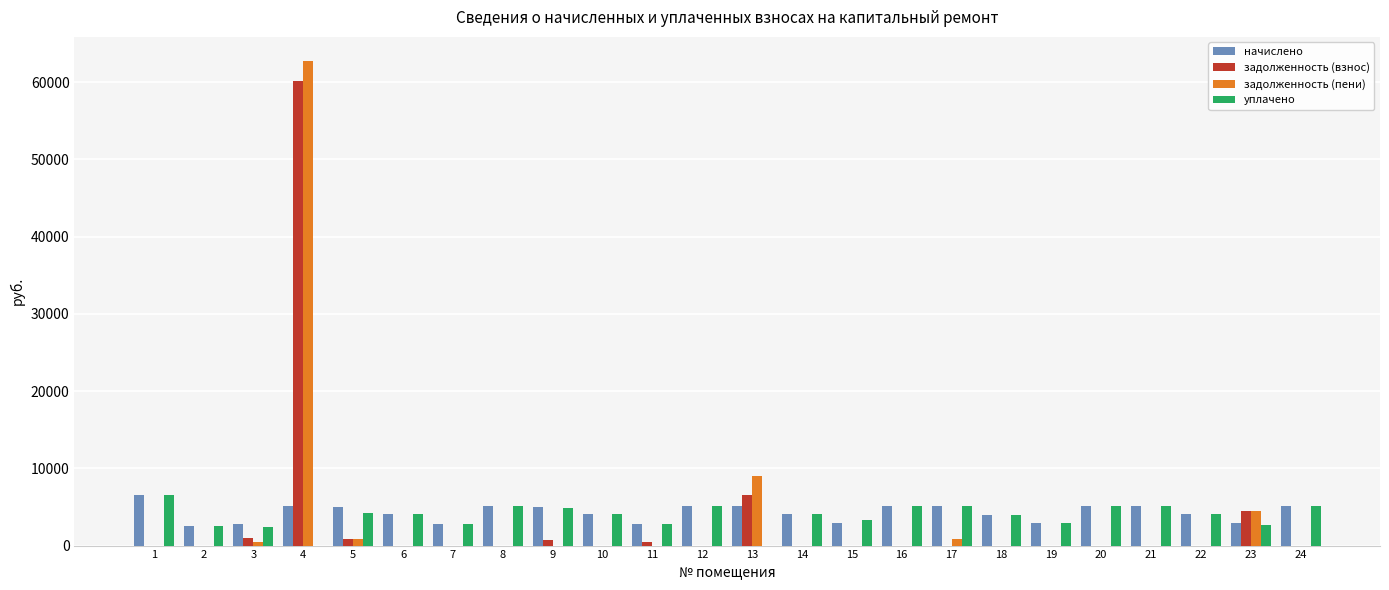

Is it true that задолженность (взнос) equals -33175.3 at 20?

False